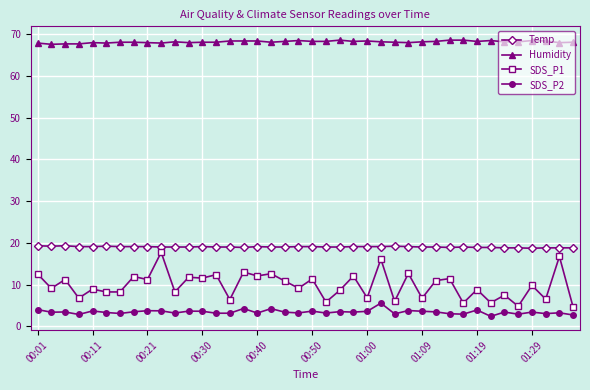

Which series has the largest total across all categories?

Humidity